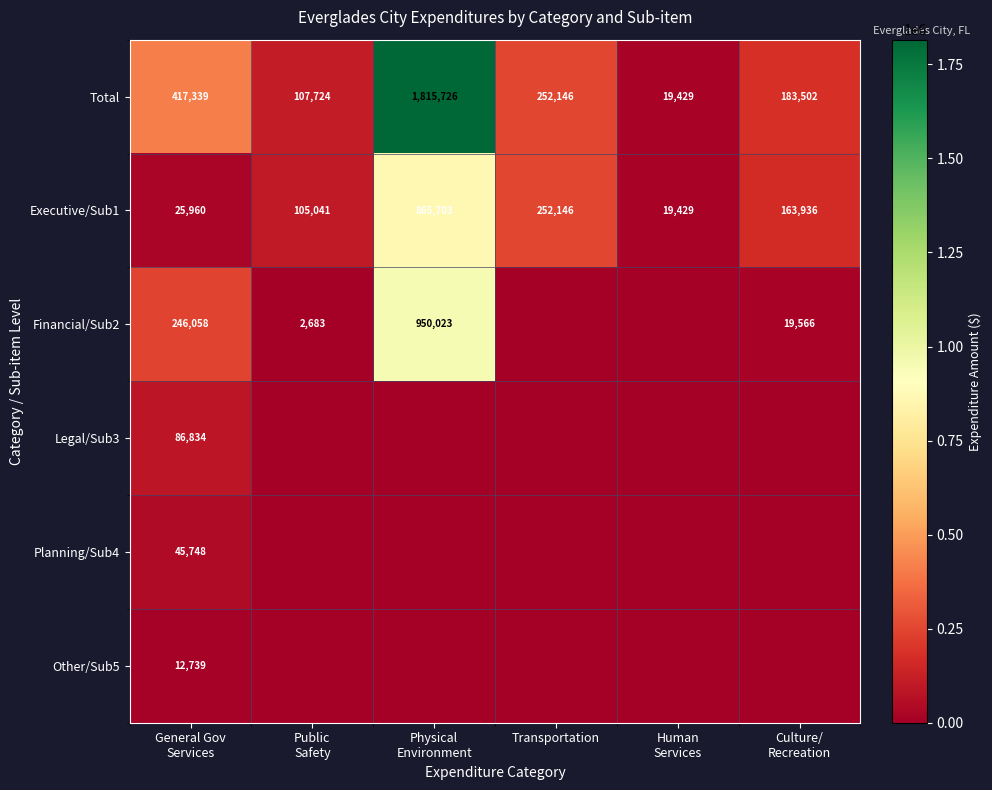

The value of Executive/Sub1 at Transportation is 161948. True or false?

False